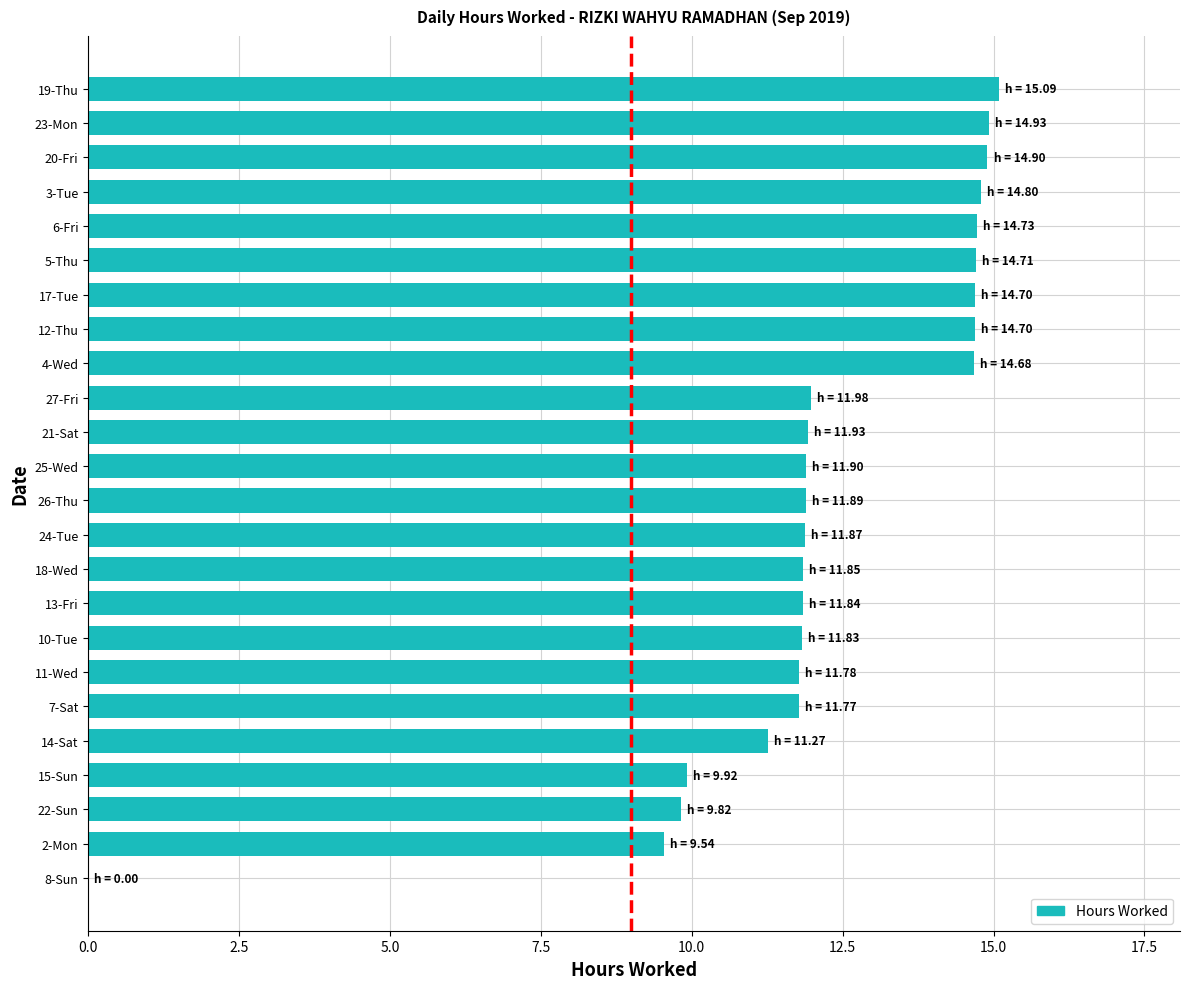

What is the change in value from 21-Sat to 17-Tue?

+2.8